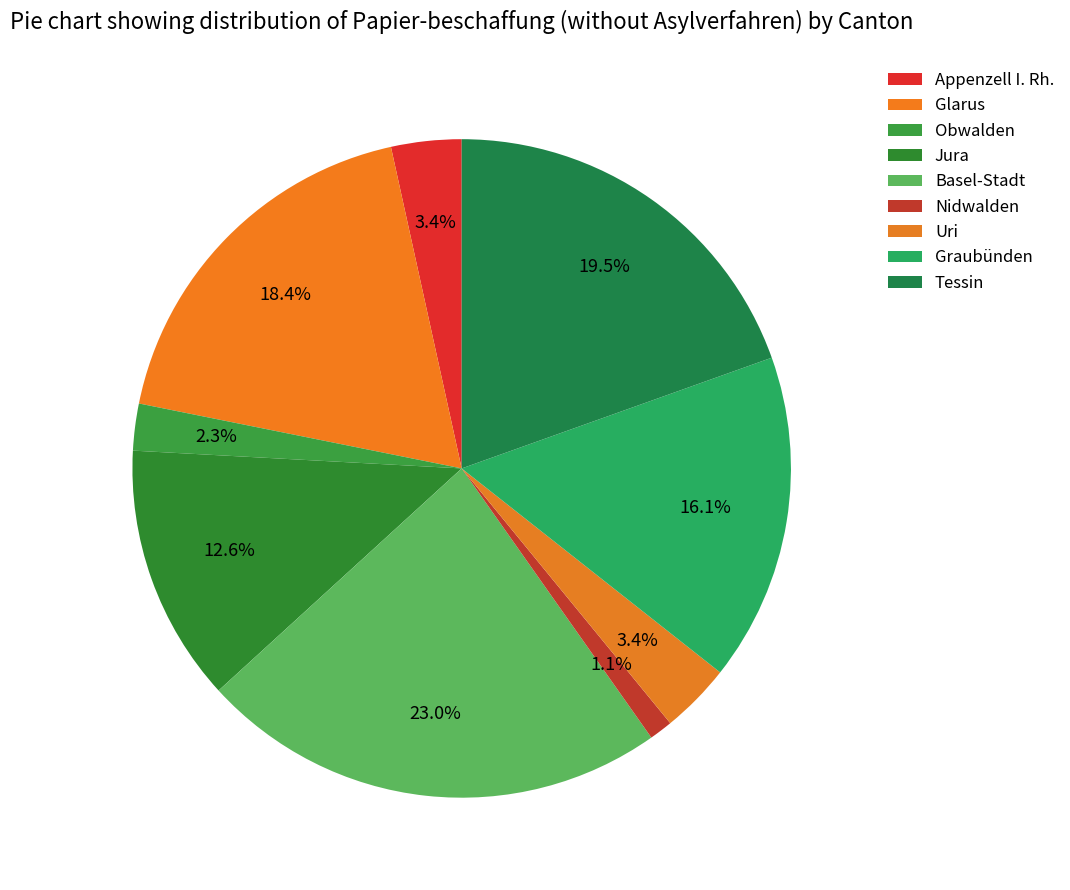

What percentage is the Obwalden slice, to the nearest percent?

2%